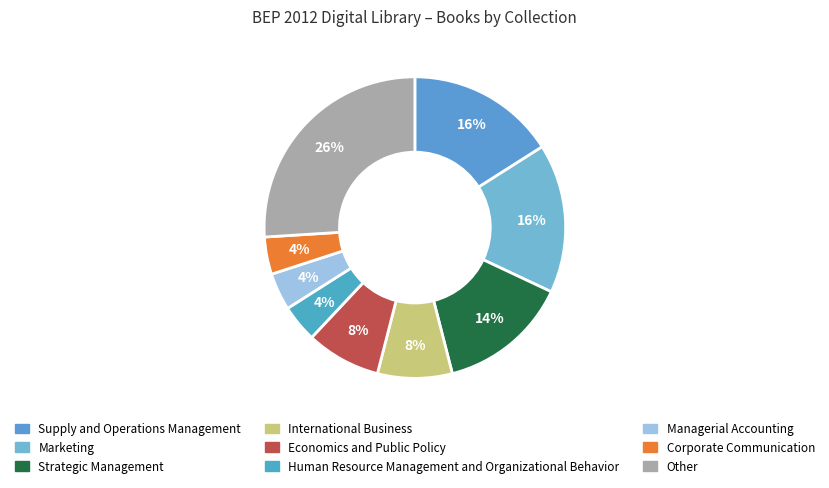

Count the number of slices in the pie.

9